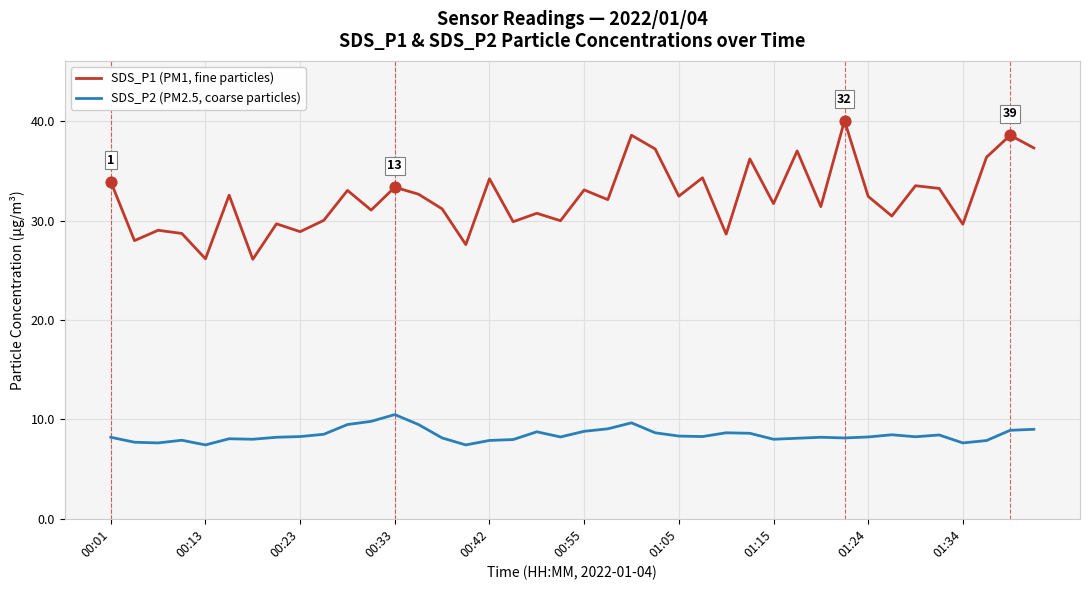

Which series has the largest range (max minus min)?

SDS_P1 (PM1, fine particles)